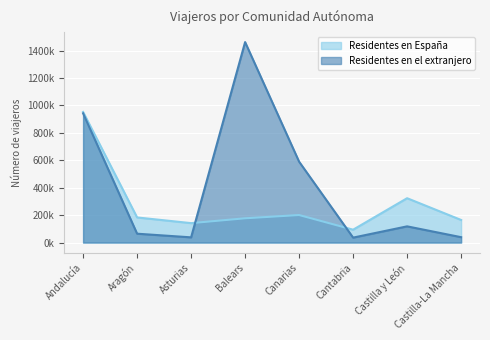

Reading right to left, extract all data points from this chart.

Residentes en España: 164730	323417	93730	200713	176988	141594	183122	952580
Residentes en el extranjero: 39165	118127	35955	589864	1462199	37888	64536	942542